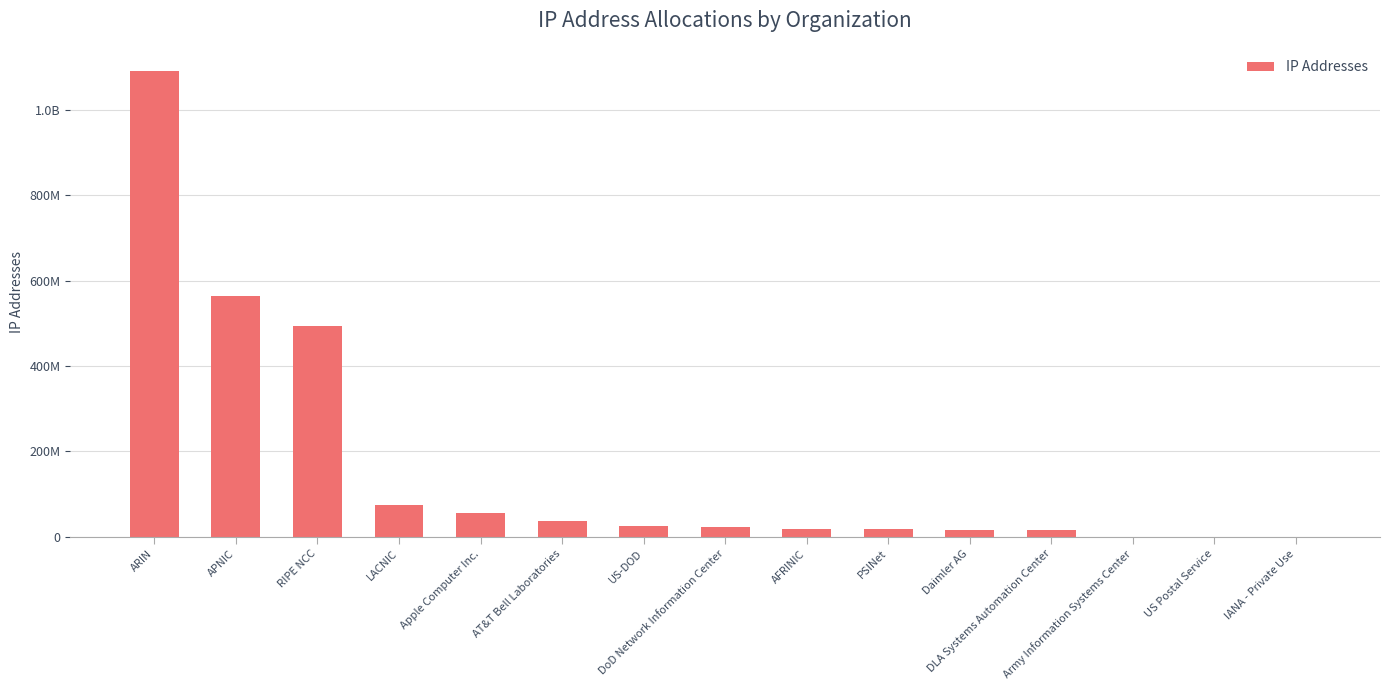

Are the bars horizontal?

No